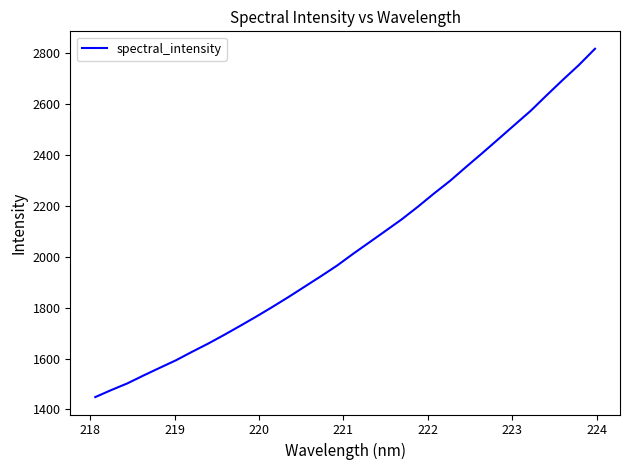

What is the difference between the maximum and minimum values?

1369.1